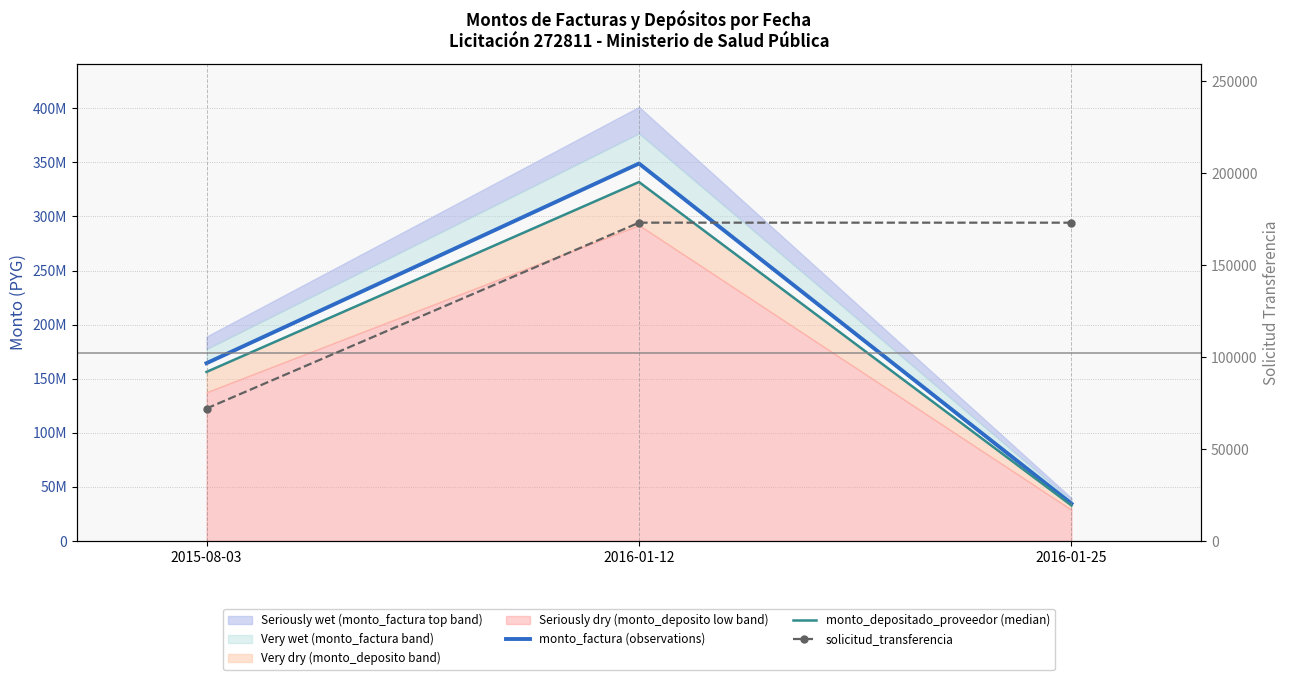

Between 2016-01-25 and 2015-08-03, which is larger?

2015-08-03